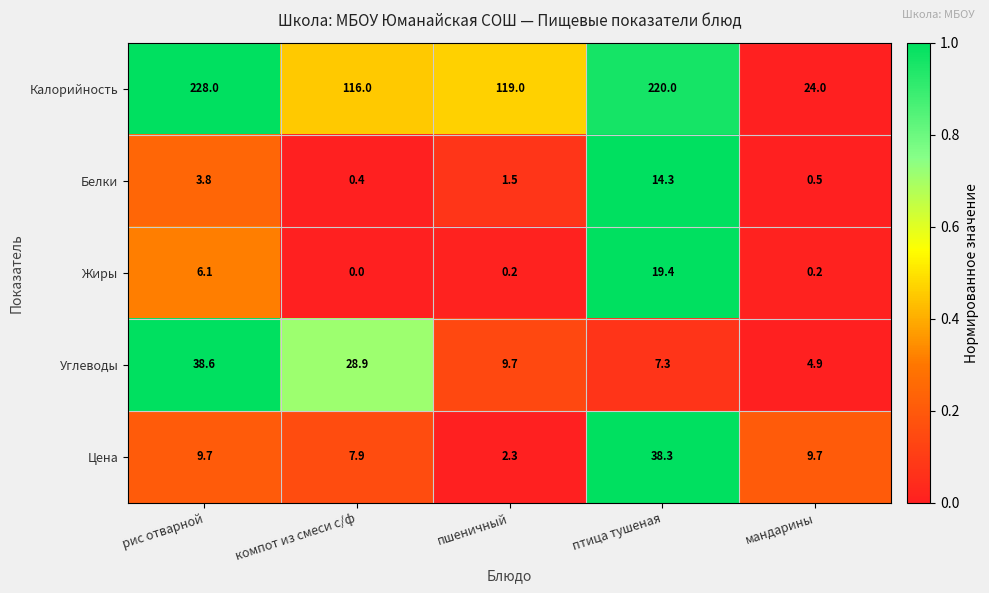

What is the difference between the second highest and second lowest values in the Углеводы series?

21.6